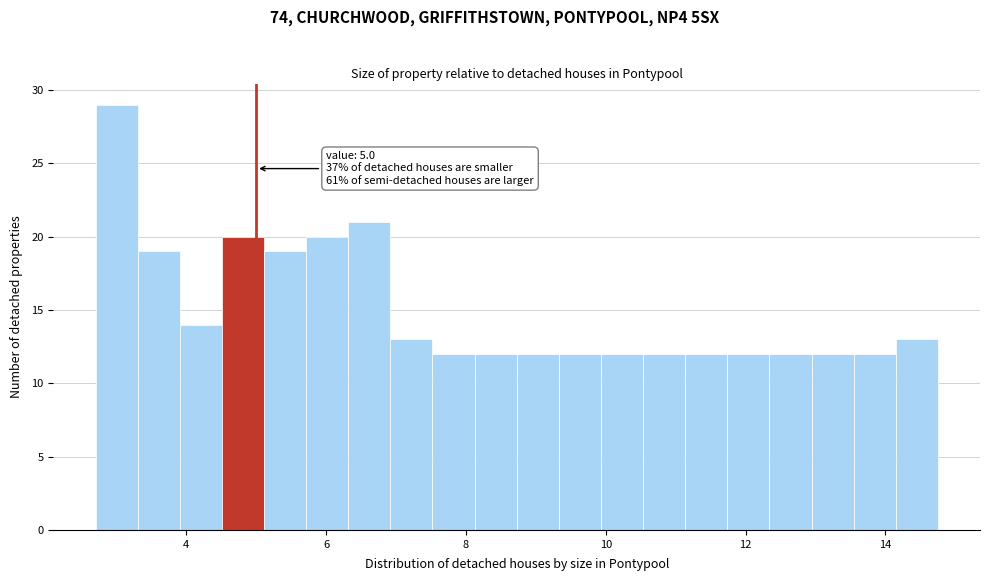

Read against the x-axis, roughly where is the centre of the tallest bar?

3.0